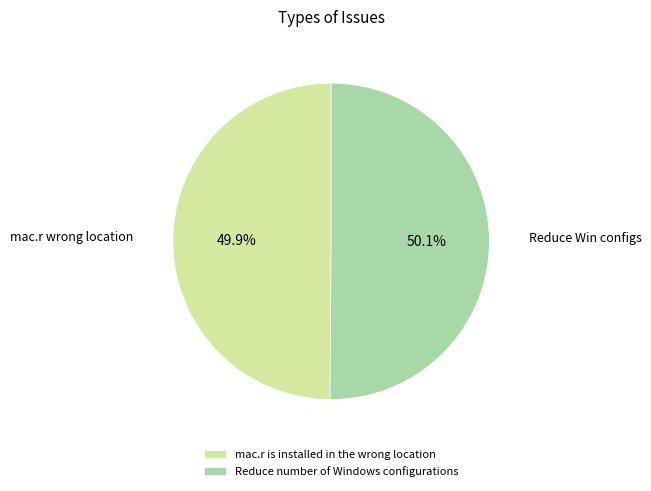

Approximately how many times larger is the value at Reduce number of Windows configurations compared to mac.r is installed in the wrong location?

1.0